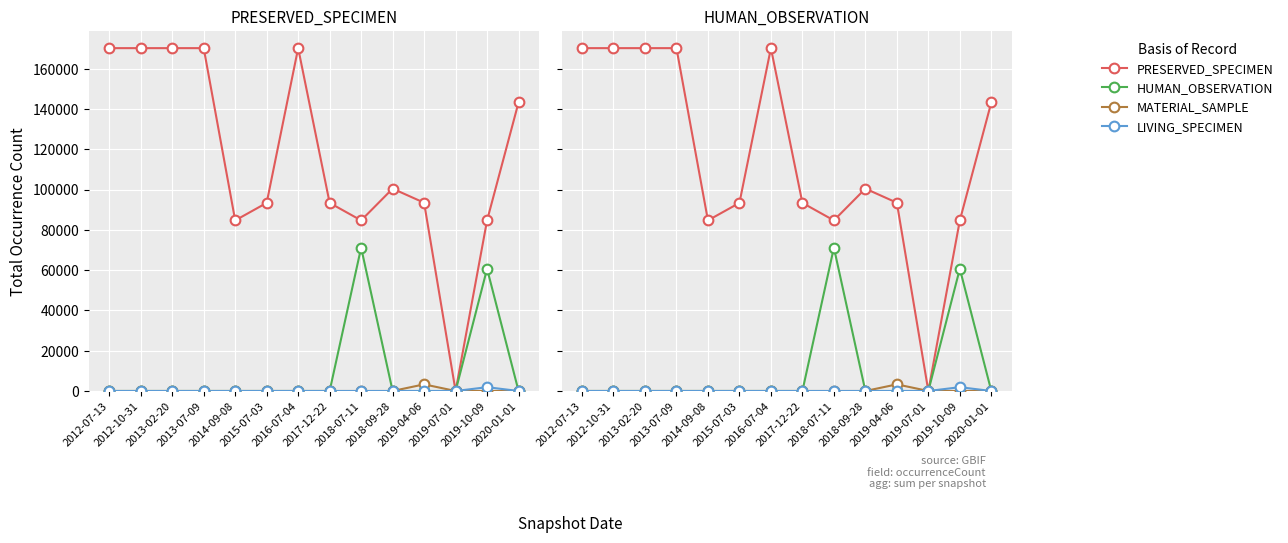

Is the value of LIVING_SPECIMEN at 2018-07-11 greater than the value of HUMAN_OBSERVATION at 2019-07-01?

No